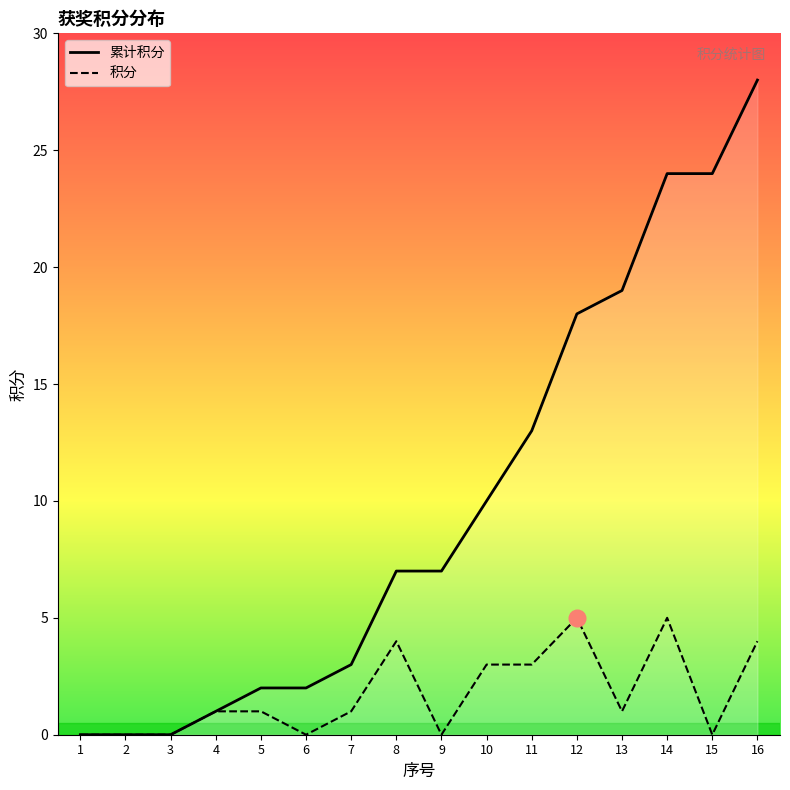

List the labels in order of 累计积分 value, largest first.

16, 14, 15, 13, 12, 11, 10, 8, 9, 7, 5, 6, 4, 1, 2, 3